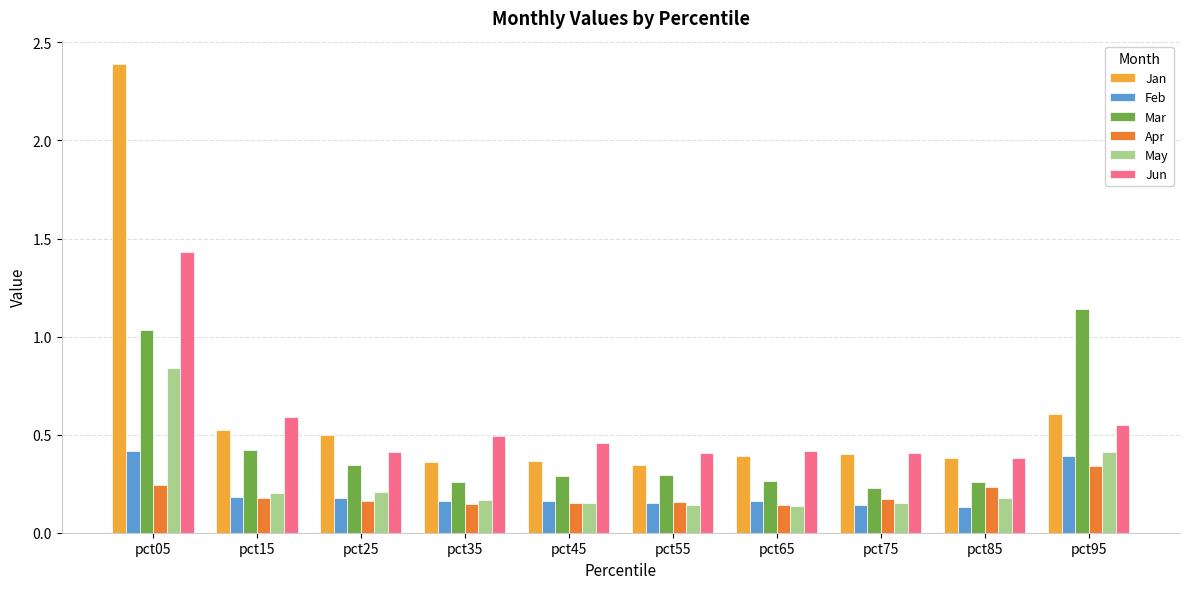

At how many categories does at least one series exceed 0?

10